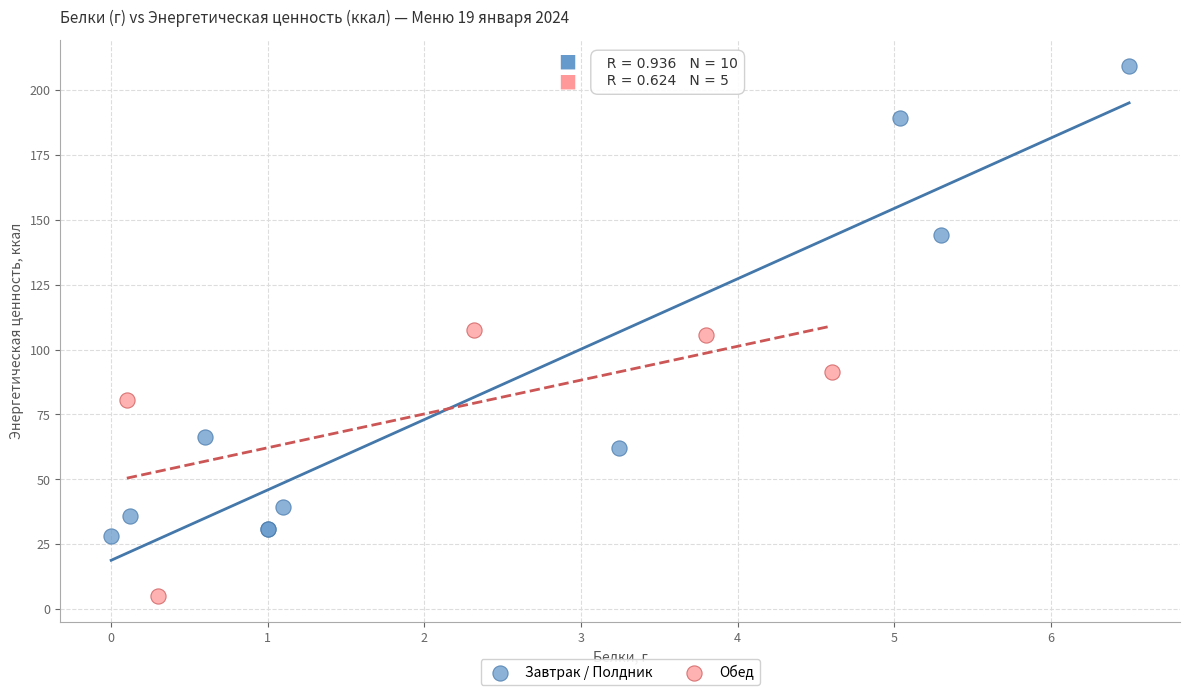

Which series has the widest spread of Y values?

Завтрак / Полдник